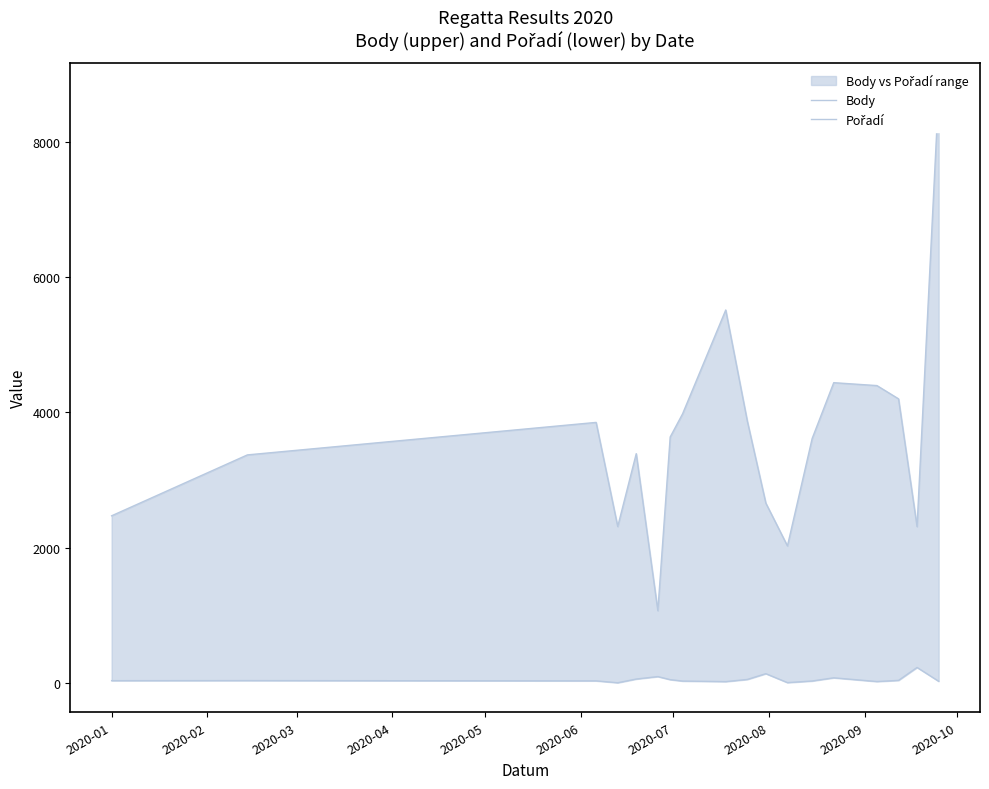

What are all the series names shown in the legend?

Body, Pořadí